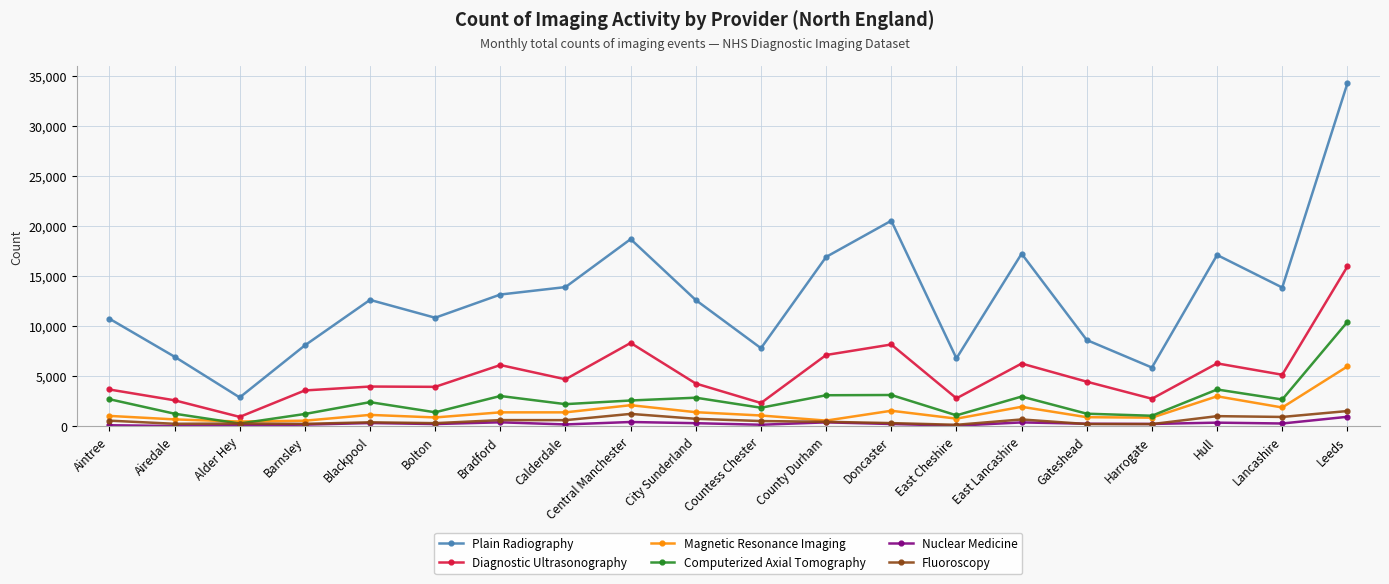

Is it true that Diagnostic Ultrasonography equals 2725 at Harrogate?

True